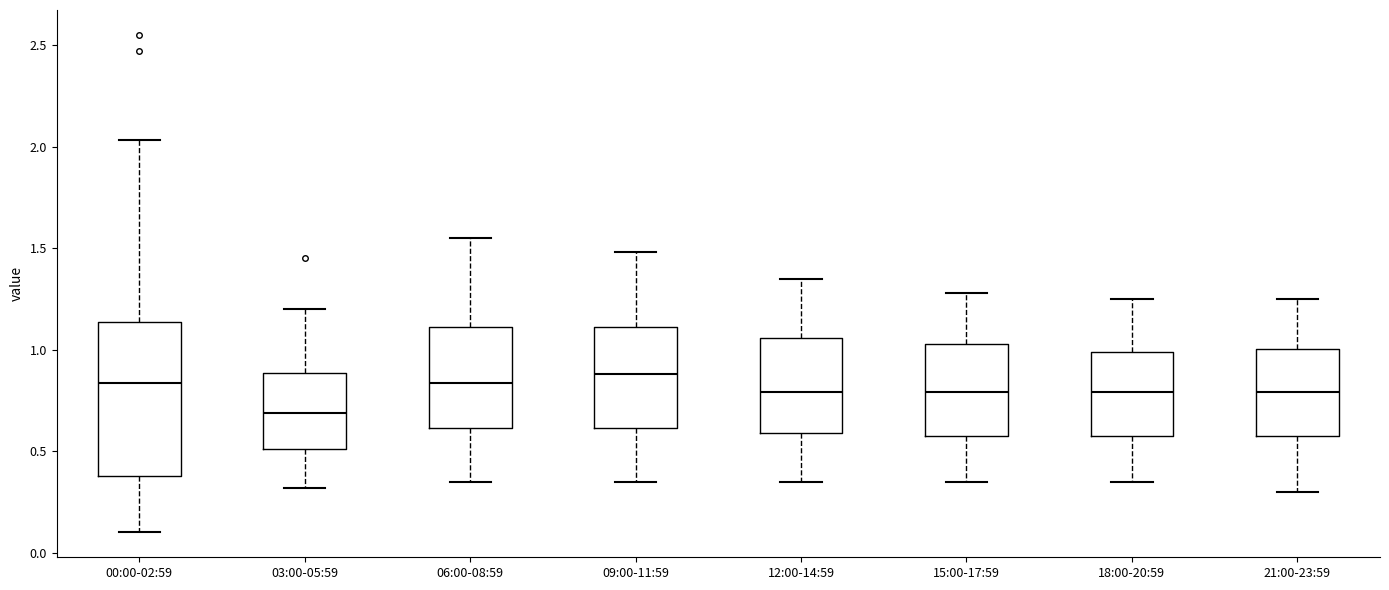

Where does the median line of the box for 03:00-05:59 sit on the y-axis? The values are not printed on the chart, so give them approximately, as read against the axis.

0.70